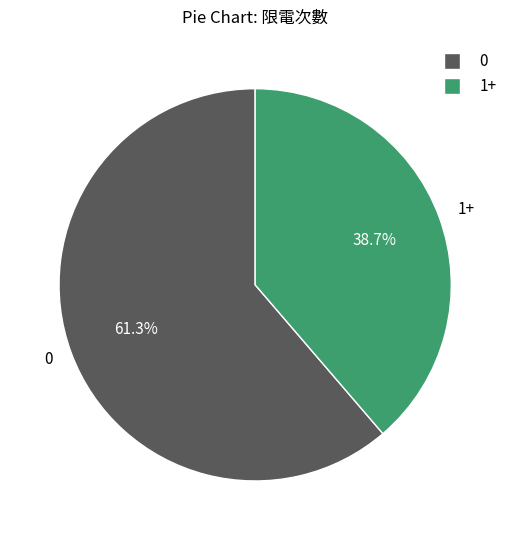

How many slices are in this pie chart?

2